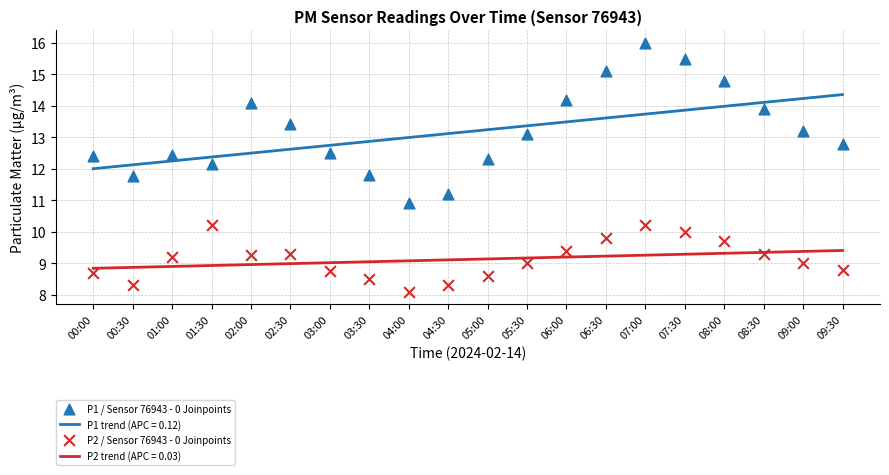

Which series reaches the minimum Y coordinate?

P2 / Sensor 76943 - 0 Joinpoints